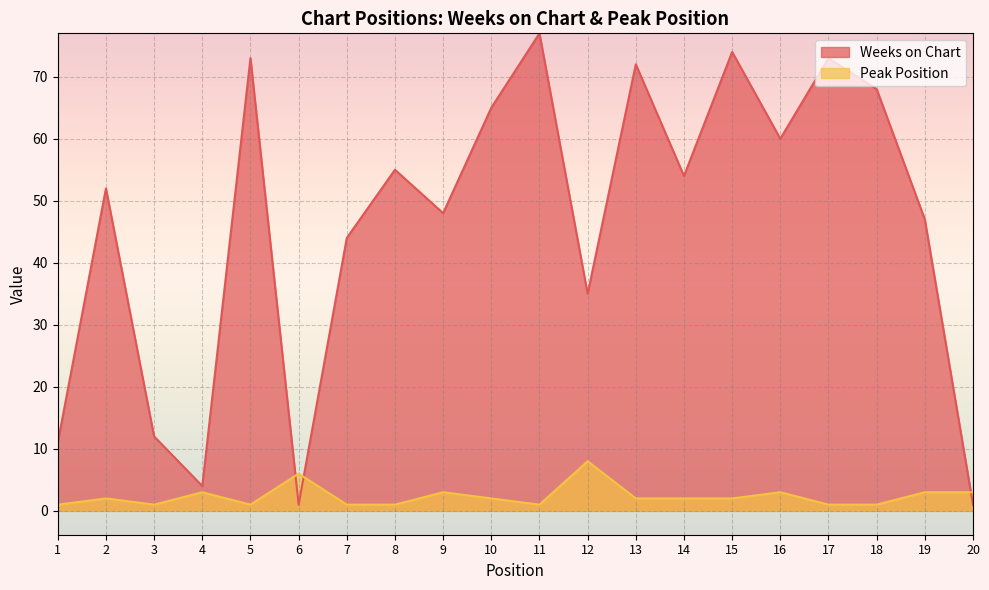

Which label corresponds to the largest value in the chart?

11